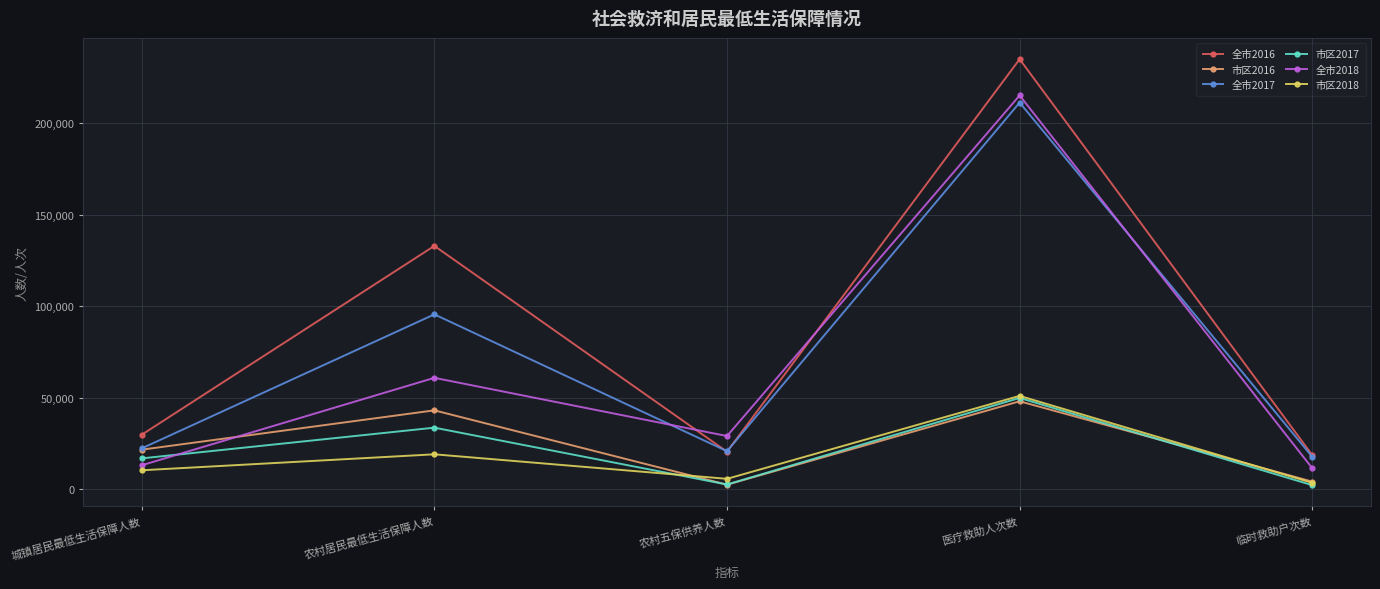

What is the difference between the maximum and minimum values in the 全市2017 series?

193338